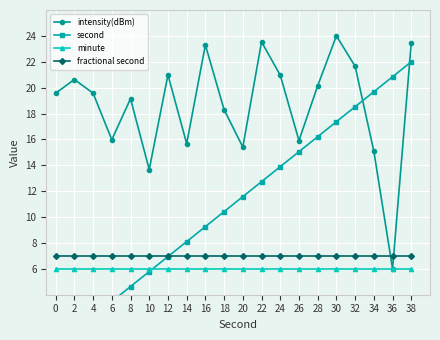

Between 36 and 22, which is larger?

22